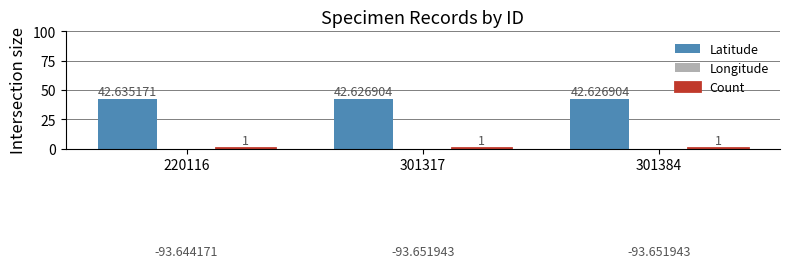

What is the value of the Count bar at the 3rd from the left?

1.0